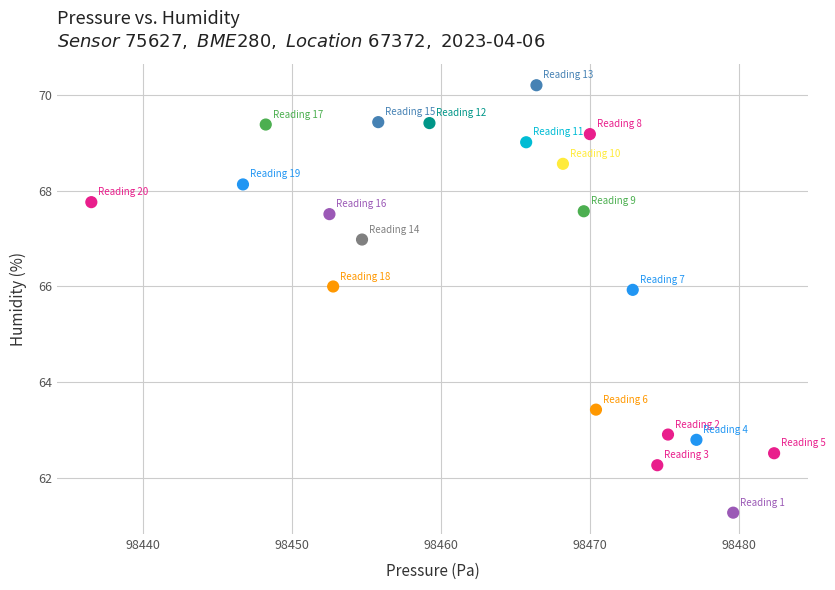

What is the range of X values (max minus min)?

45.9